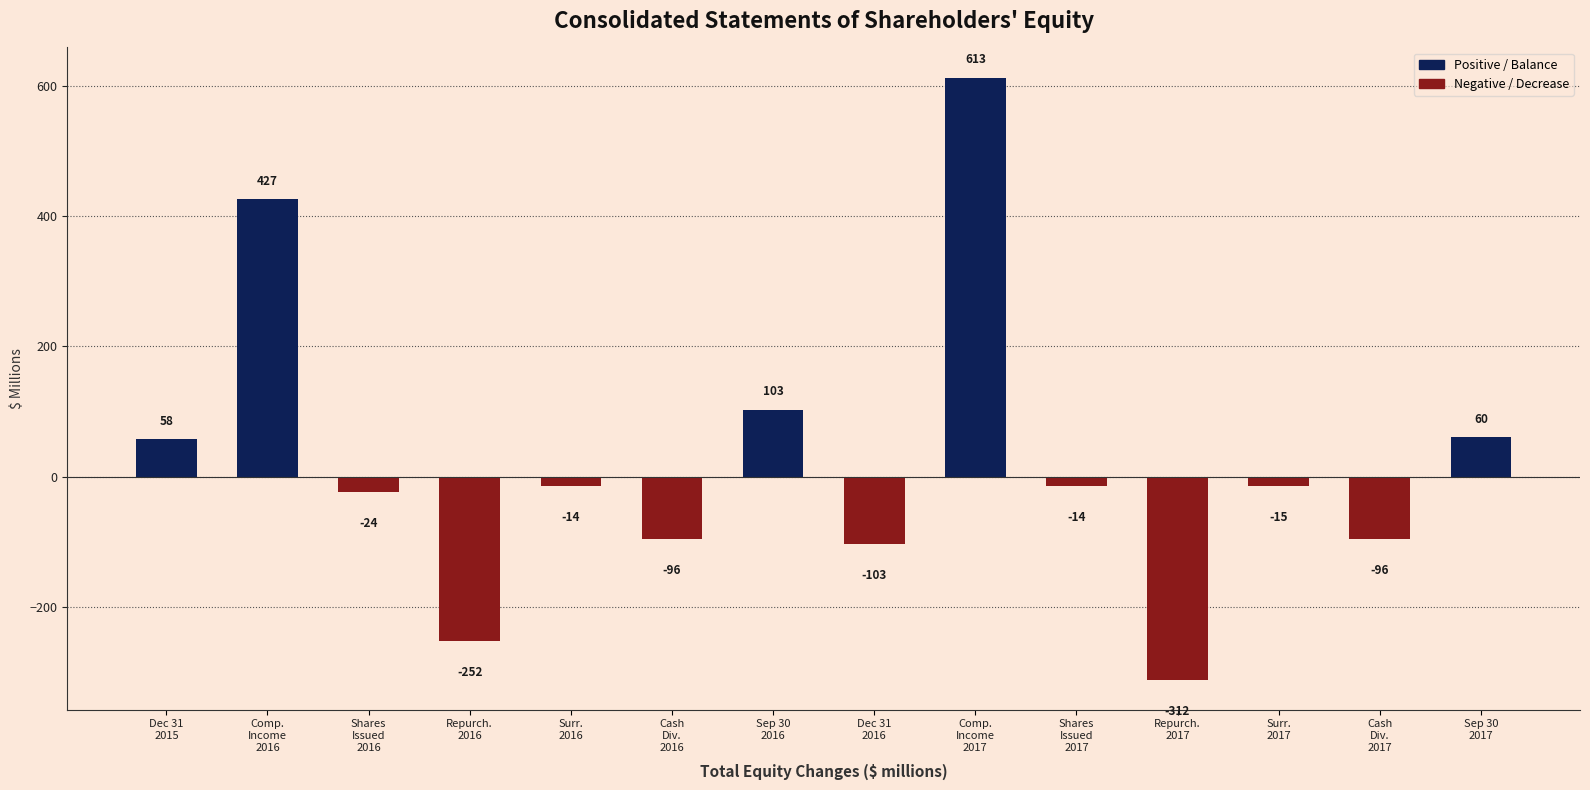

What is the value of the 1st bar from the left?

58